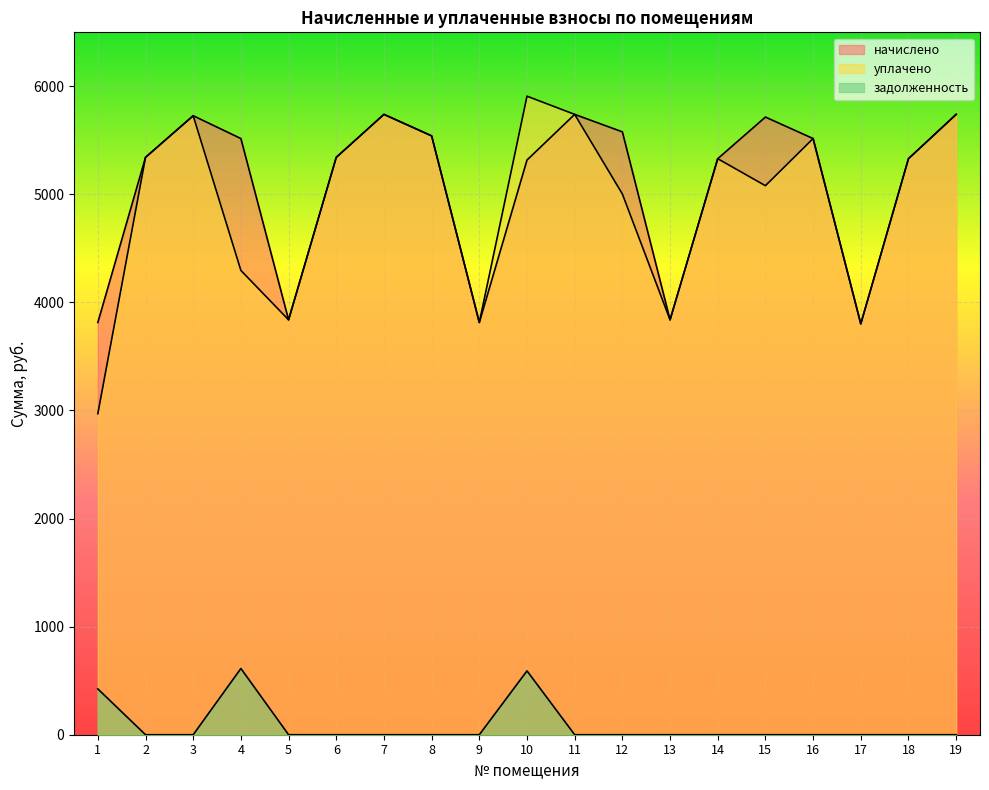

Which series has the largest range (max minus min)?

уплачено